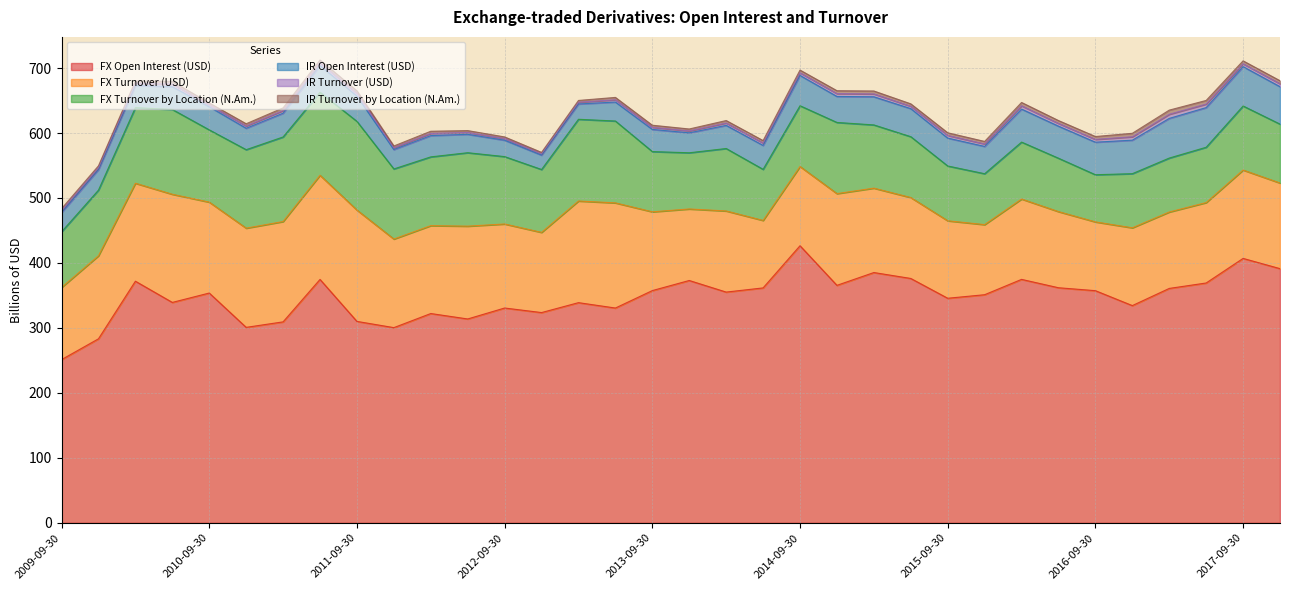

True or false: IR Turnover (USD) and IR Open Interest (USD) cross at least once.

False